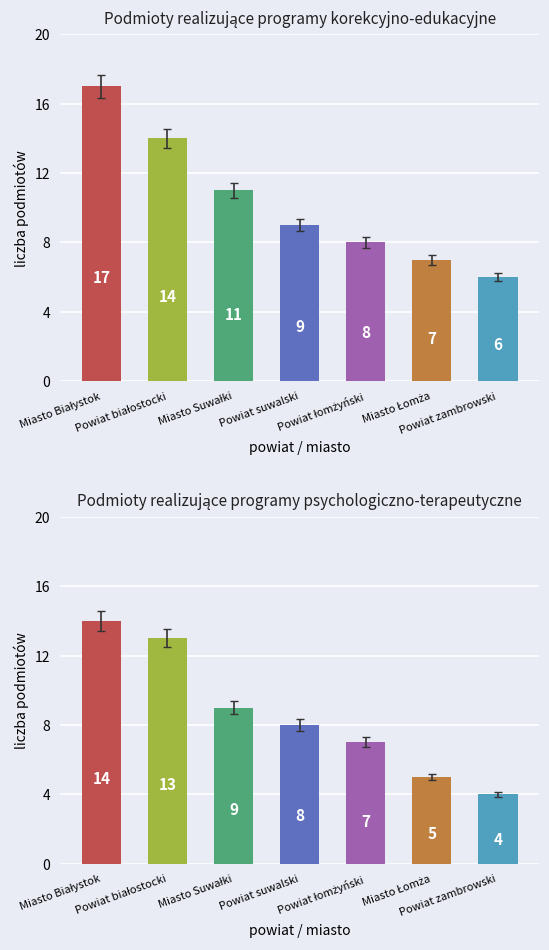

What is the difference between the second highest and minimum values?

9